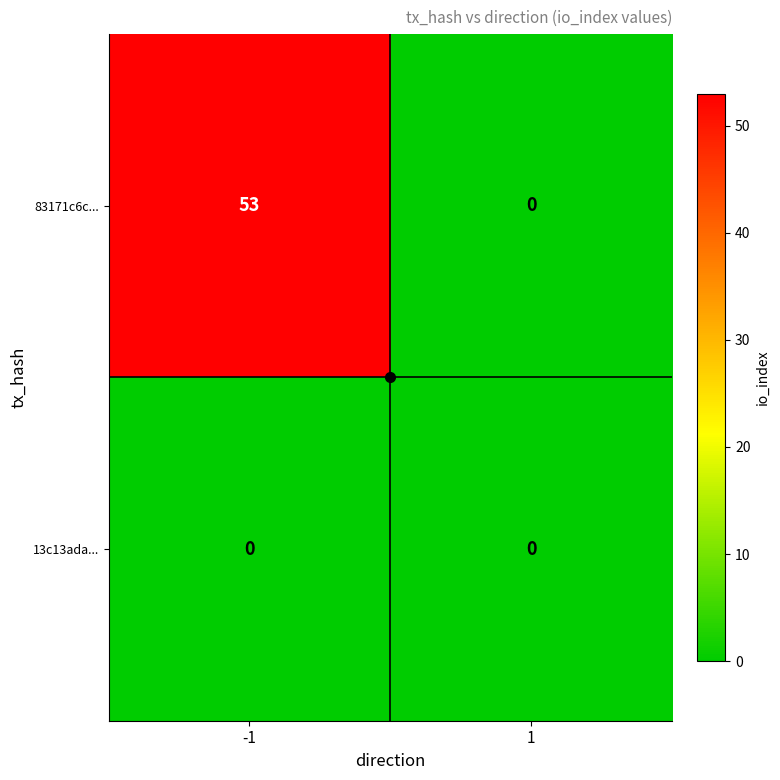

Which series has the largest range (max minus min)?

83171c6c...